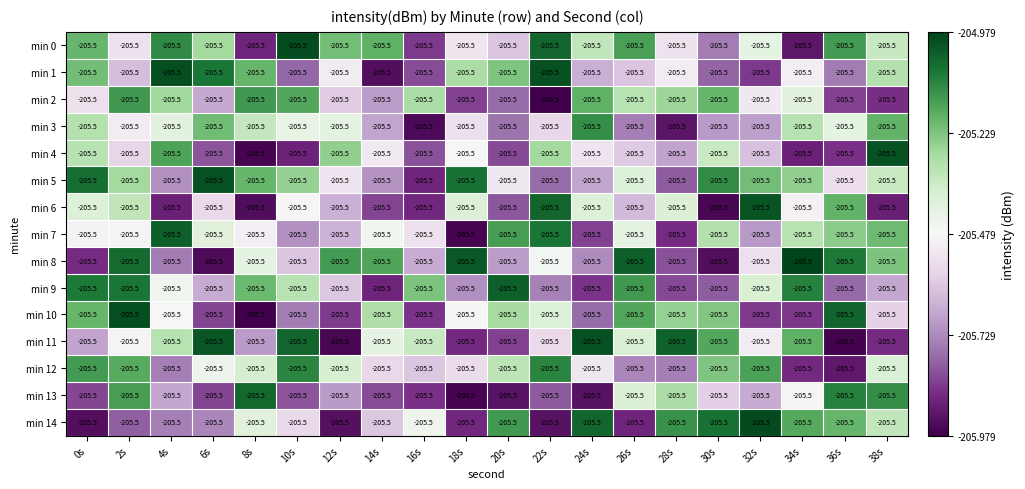

Between 0s and 6s, which is larger?

0s